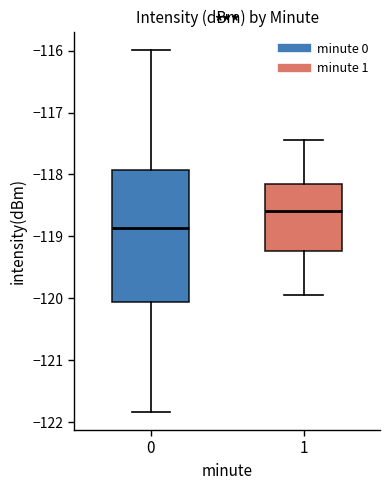

Which box has the lowest median line?

0